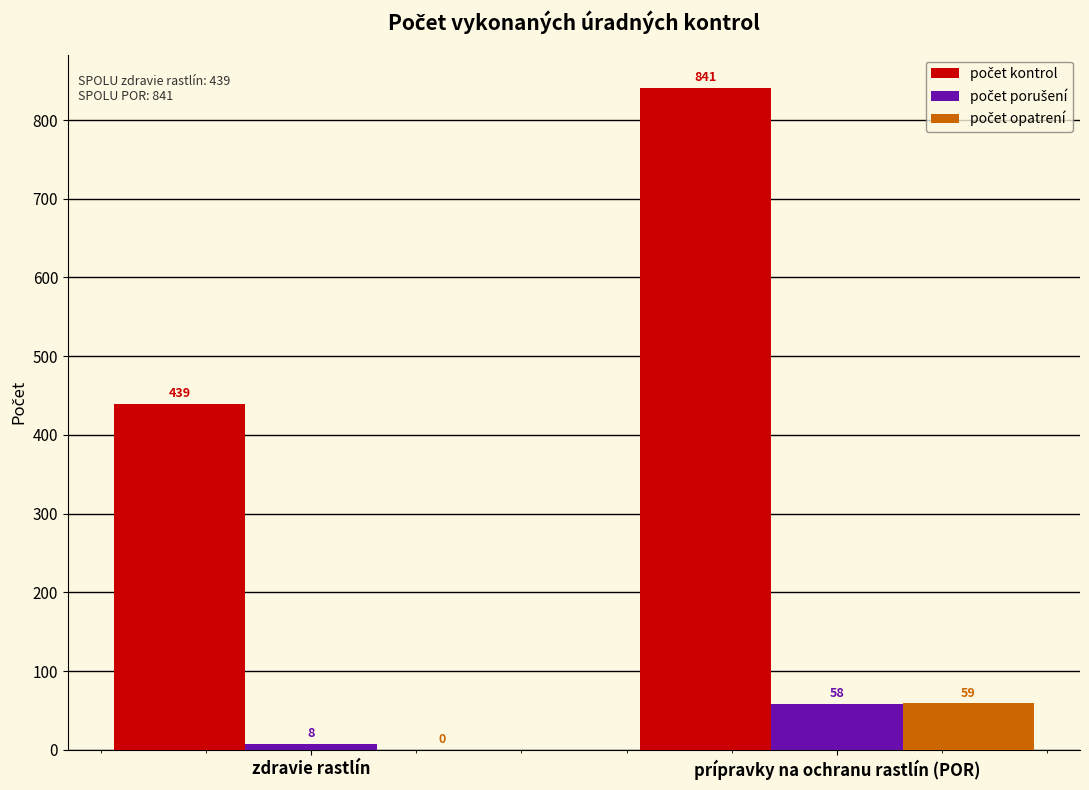

What is the spread (max minus min) of values at prípravky na ochranu rastlín (POR)?

783